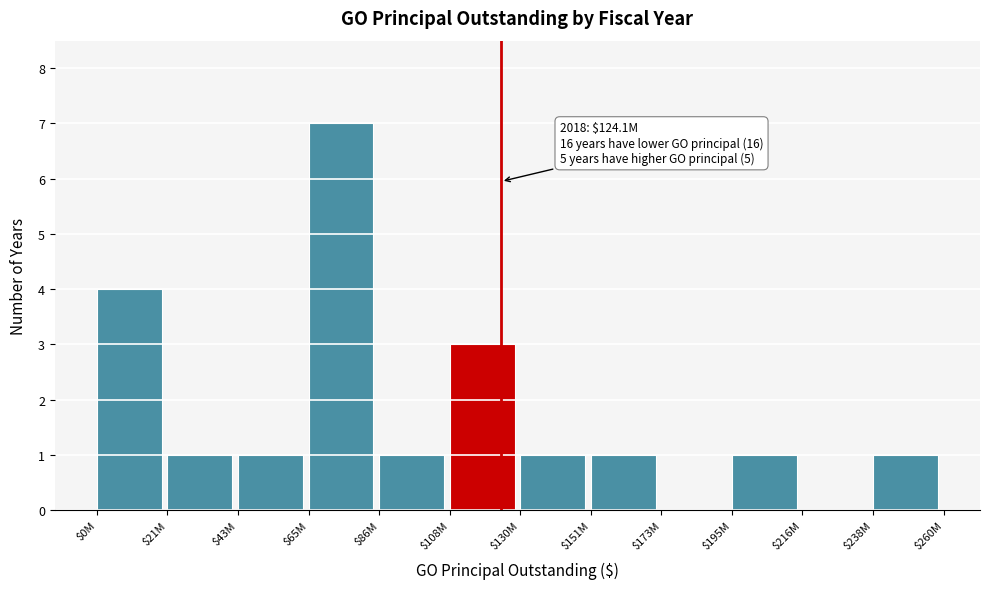

True or false: the data shows 7 at $65M.

True